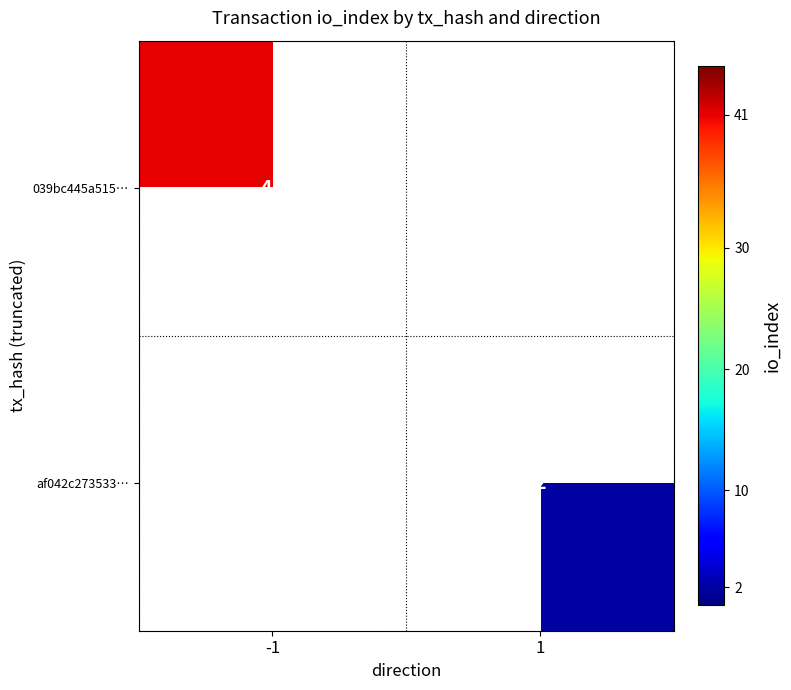

Which label corresponds to the largest value in the chart?

-1